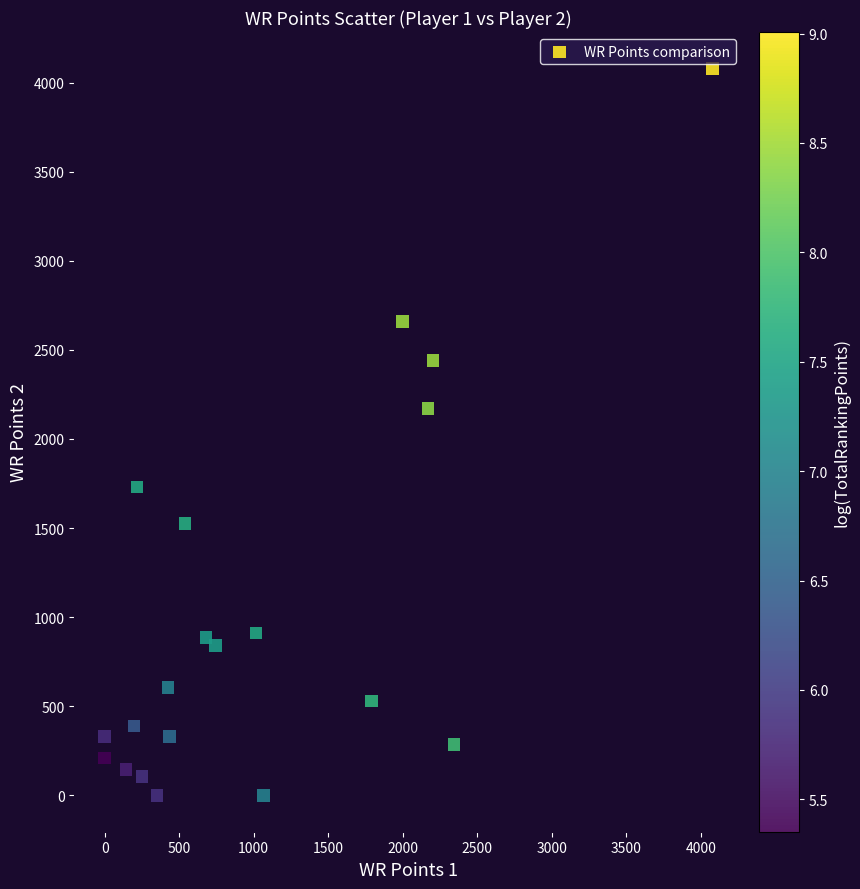

What is the range of X values (max minus min)?

4080